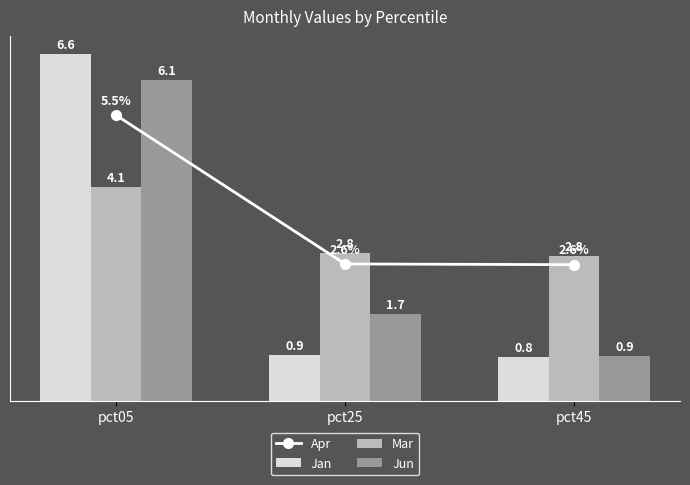

Reading right to left, what are all the values shown in this chart?

Apr: pct45=2.6	pct25=2.6	pct05=5.5
Jan: pct45=0.8	pct25=0.9	pct05=6.6
Mar: pct45=2.8	pct25=2.8	pct05=4.1
Jun: pct45=0.9	pct25=1.7	pct05=6.1